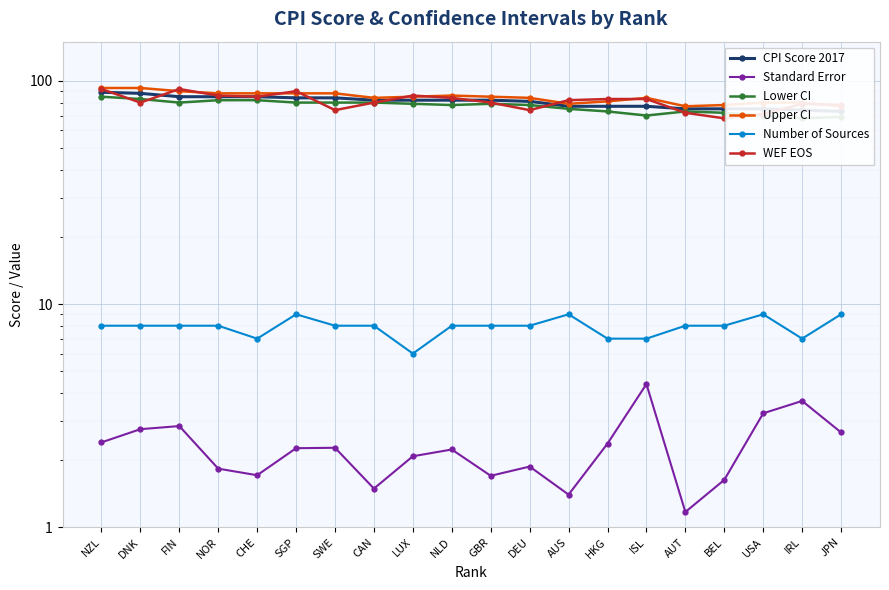

Which series has the largest total across all categories?

Upper CI